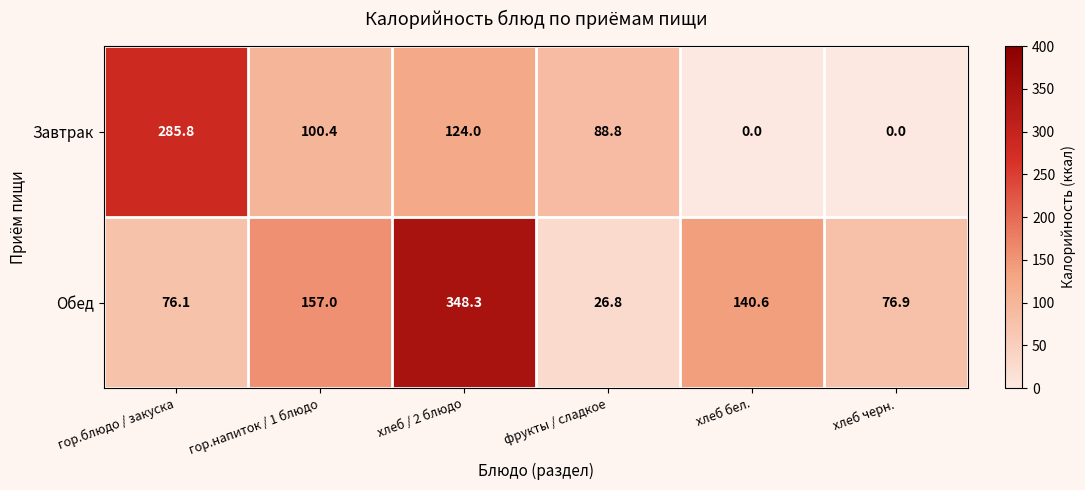

Where is Завтрак nearest to the value 142?

хлеб / 2 блюдо